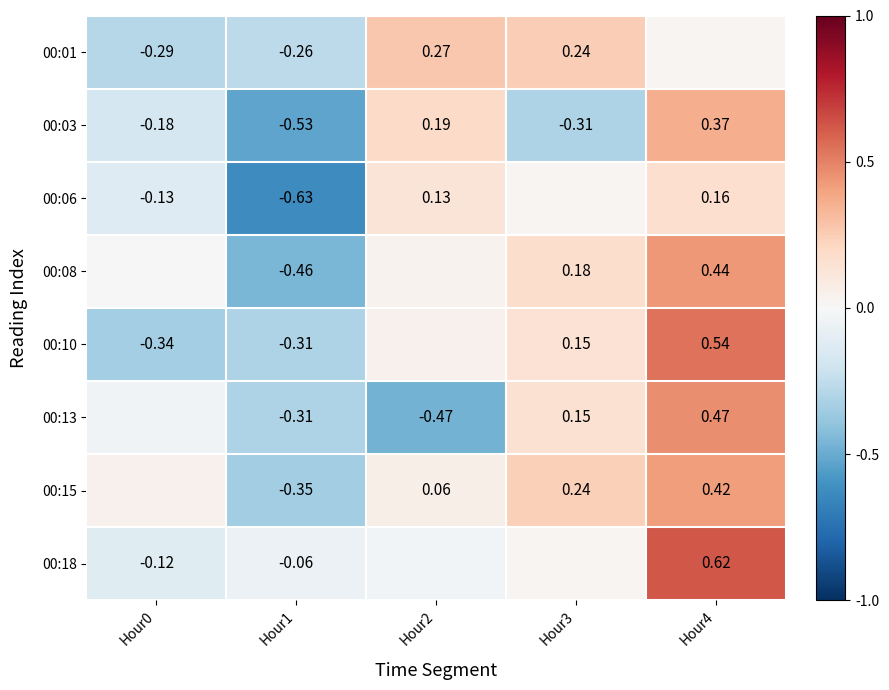

True or false: 00:08 has a value of -0.5 at Hour1.

True